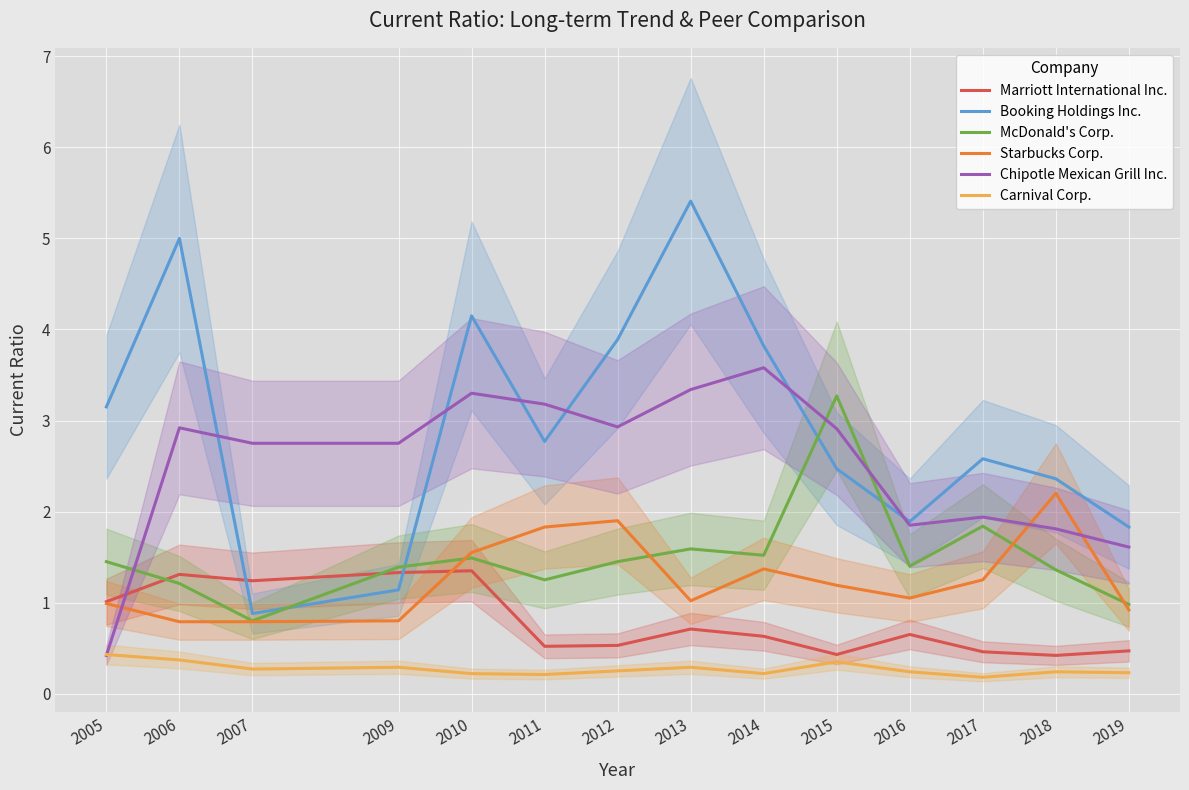

True or false: Carnival Corp. has a value of 0.1 at 2015.

False